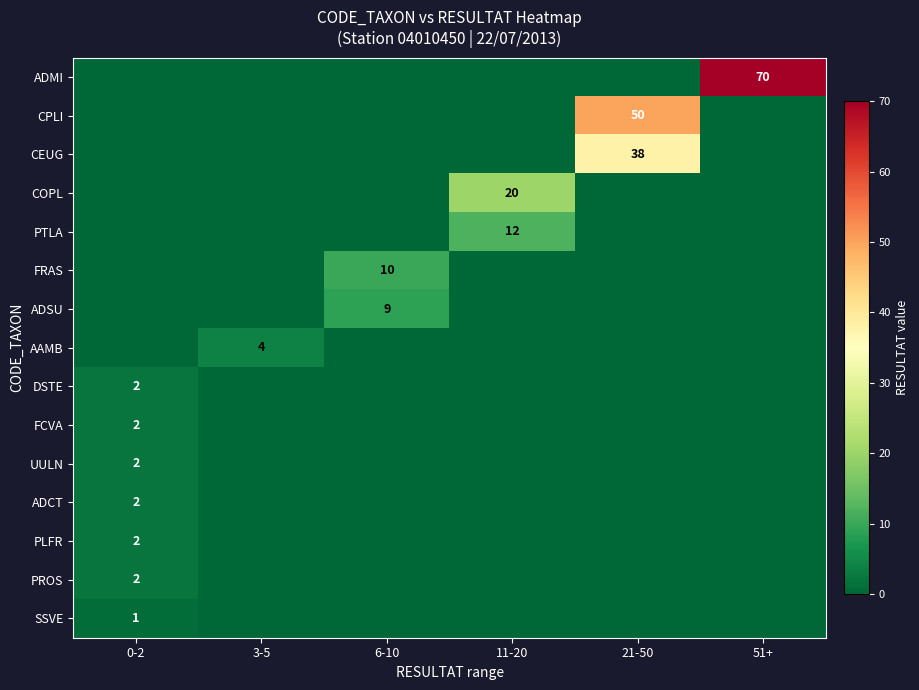

True or false: CPLI has a value of 78 at 21-50.

False